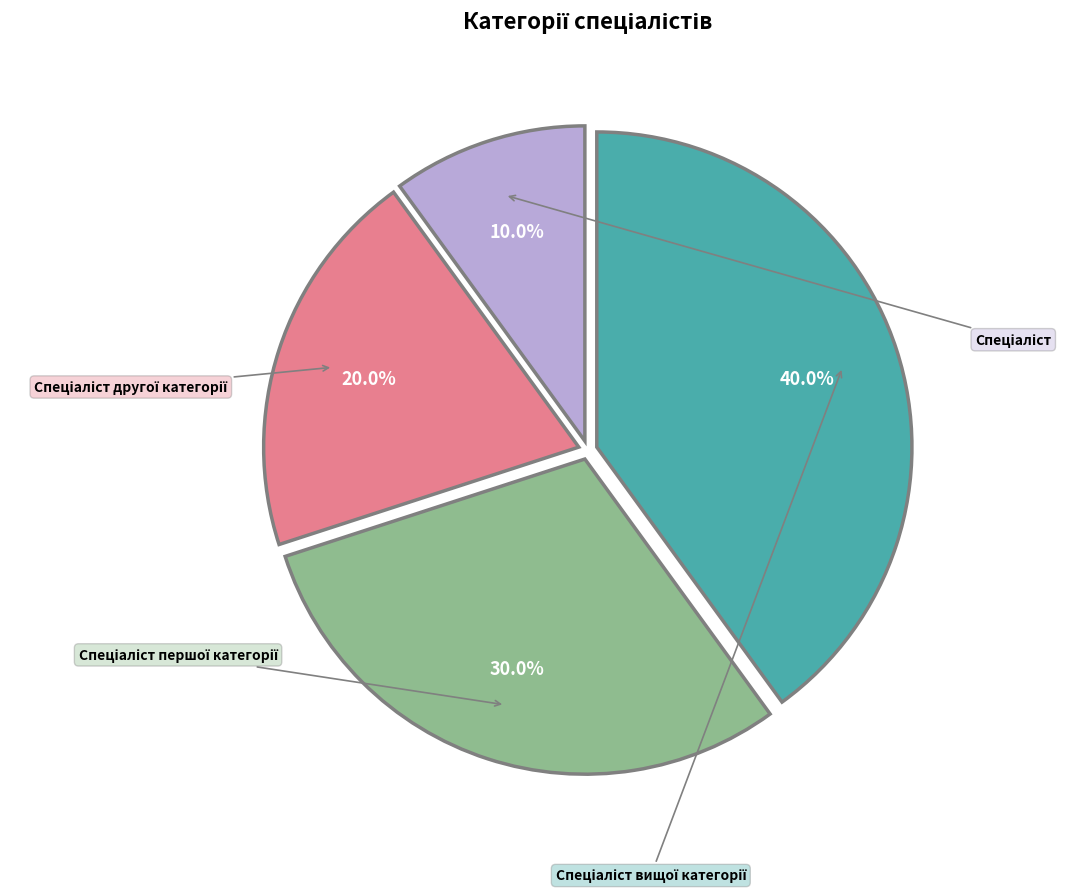

To the nearest percent, what is the combined percentage of Спеціаліст першої категорії and Спеціаліст?

40%